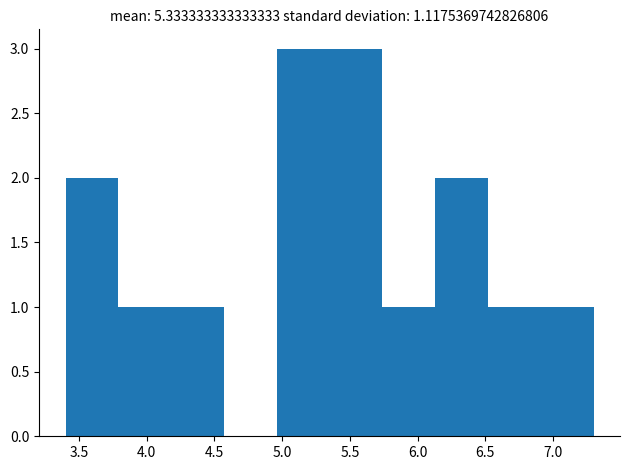

How tall is the bar that spans 6.91 to 7.30 on the x-axis? Neither the bar edges nor the heights are printed on the chart, so give them approximately, as read against the axes.

1